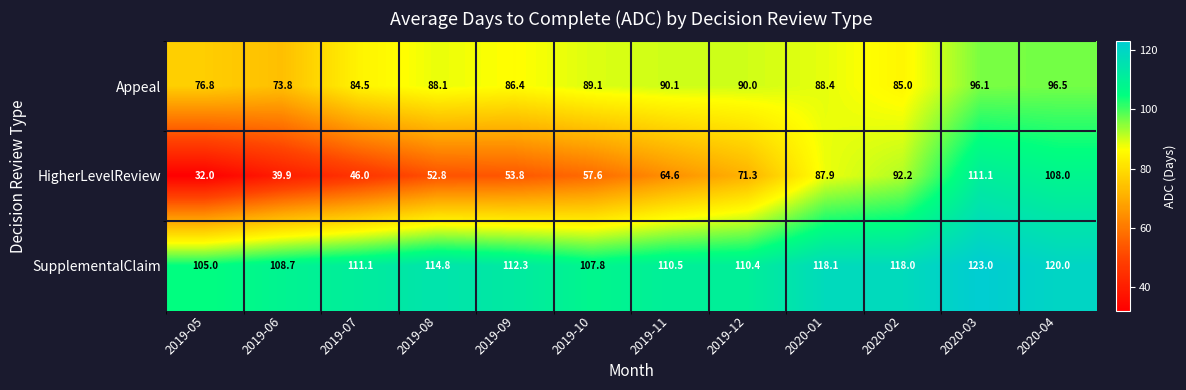

True or false: SupplementalClaim has a value of 52.8 at 2019-11.

False